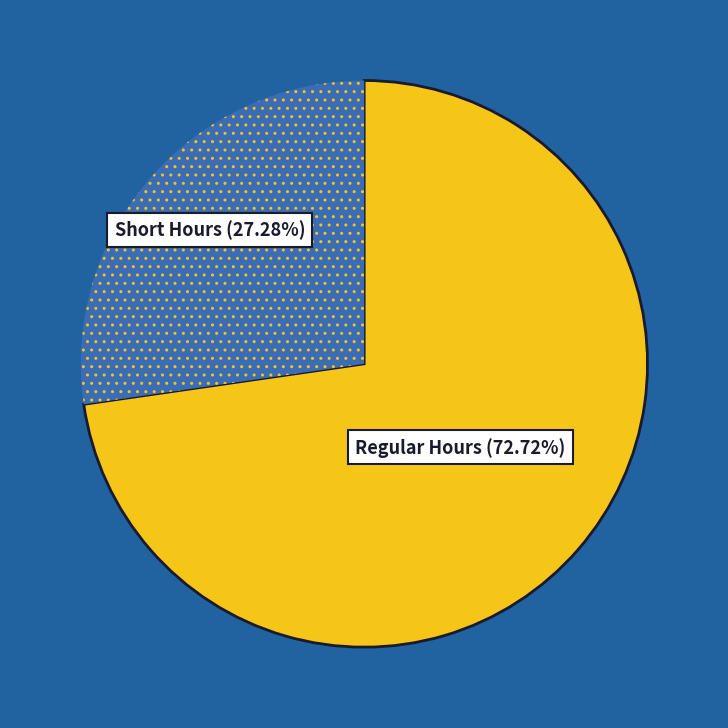

Does any single category account for the majority?

Yes